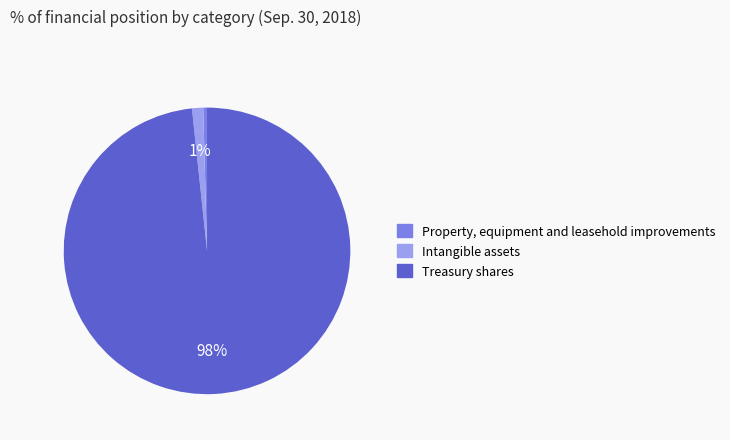

What is the majority slice?

Treasury shares